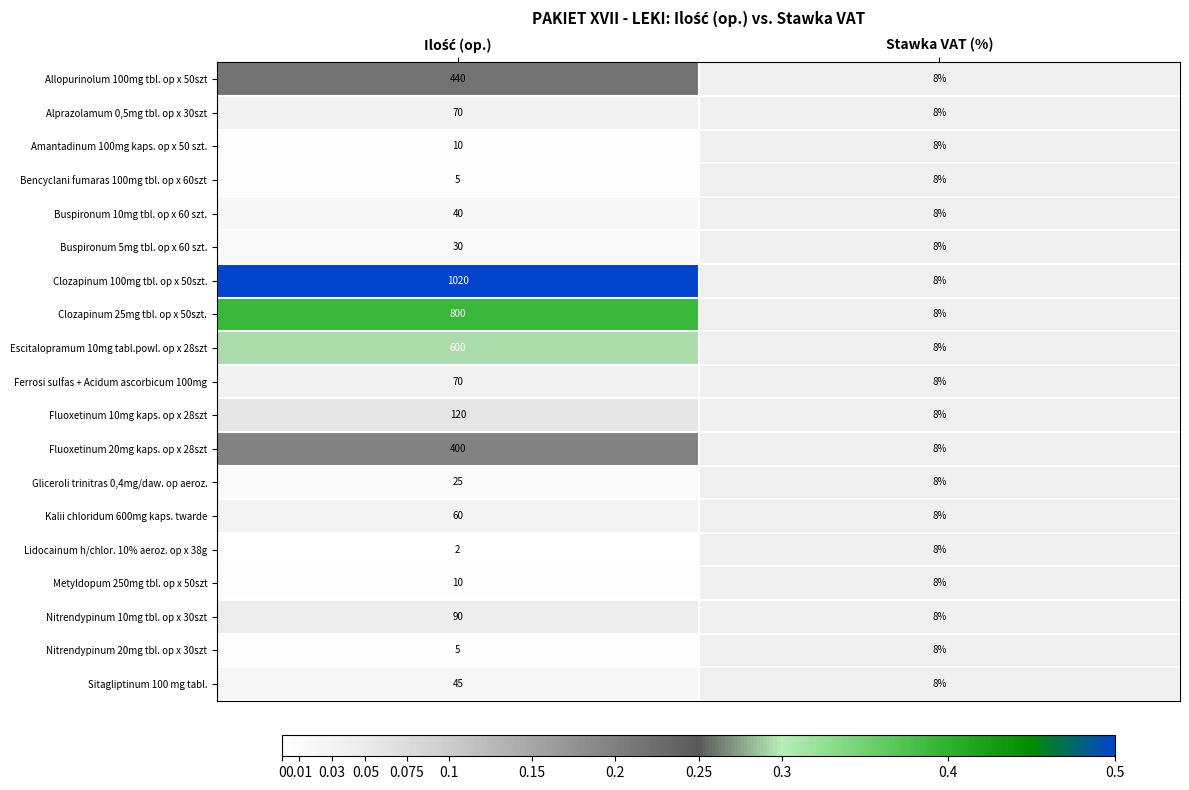

How many data points does each series have?

2